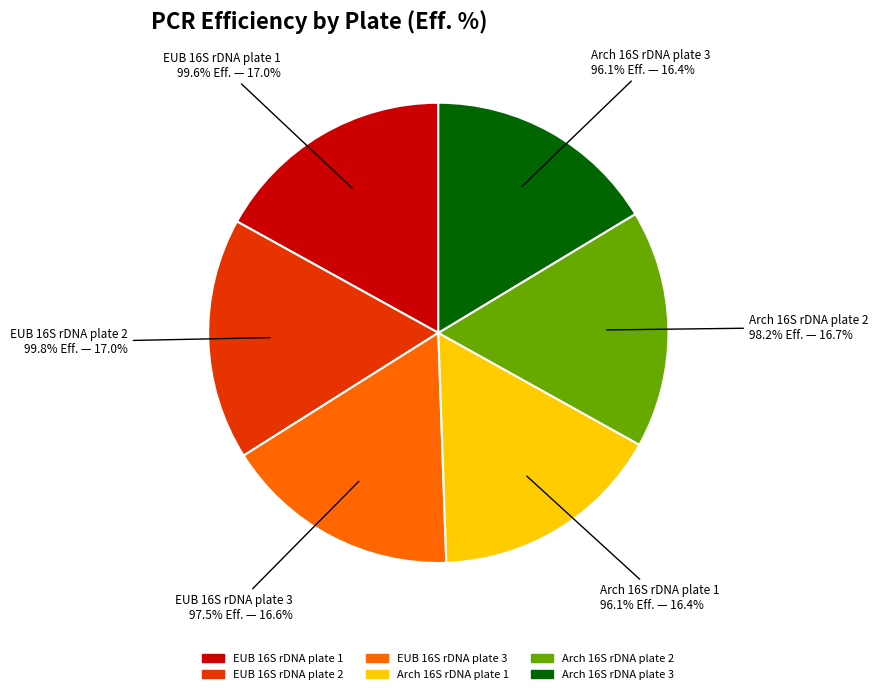

True or false: EUB 16S rDNA plate 1 accounts for 30% of the total.

False